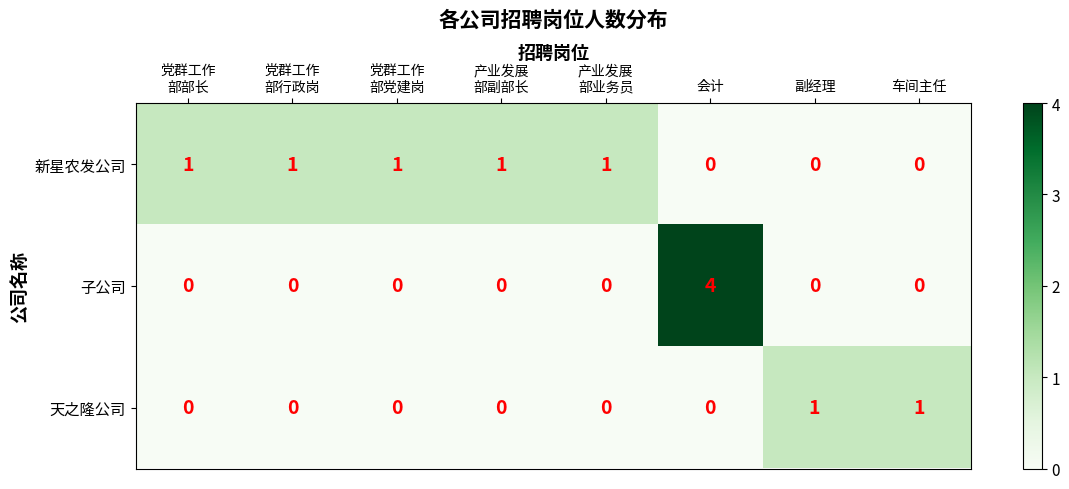

What is the maximum value shown in the chart?

4